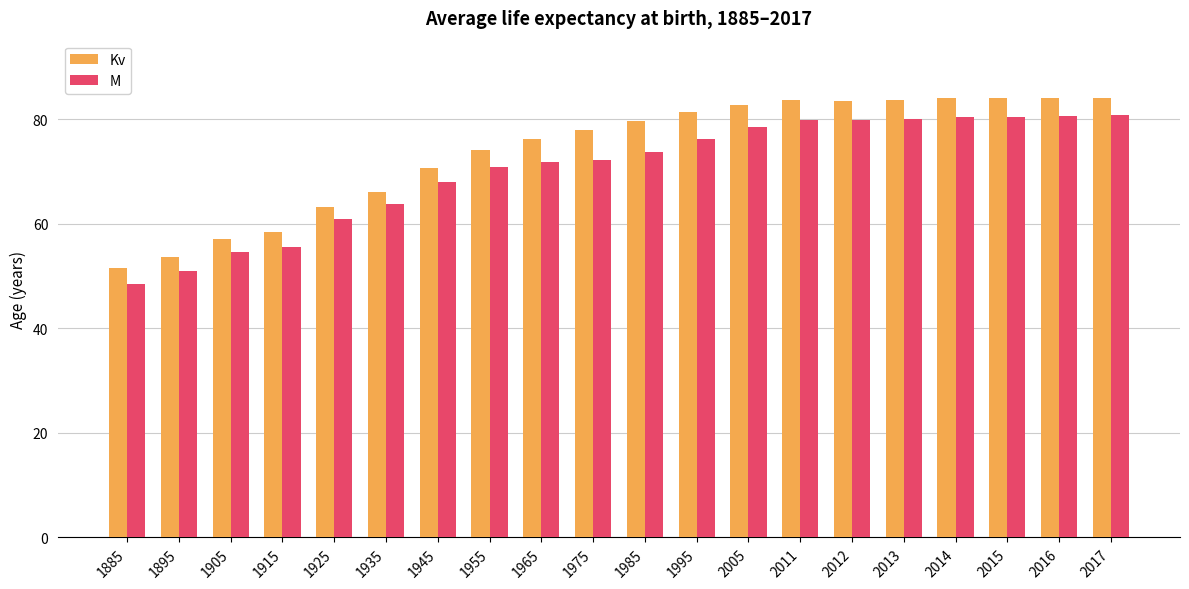

At how many categories does at least one series exceed 59?

16